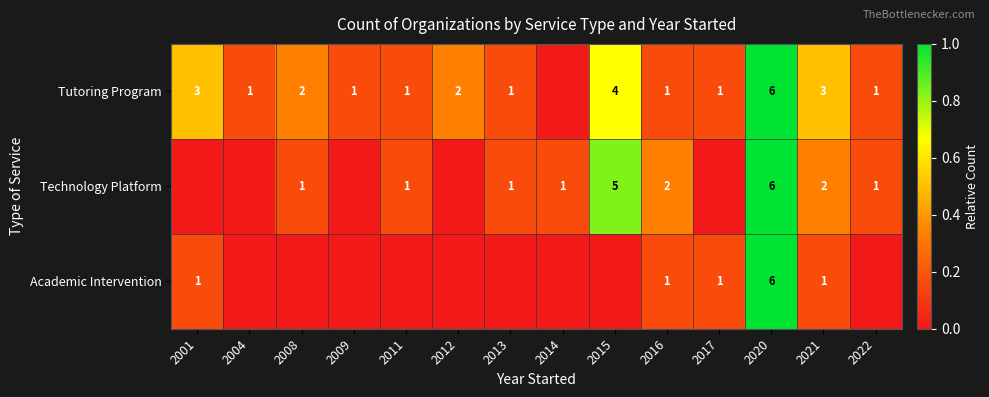

Between 2016 and 2021, which series saw the biggest shift?

Tutoring Program